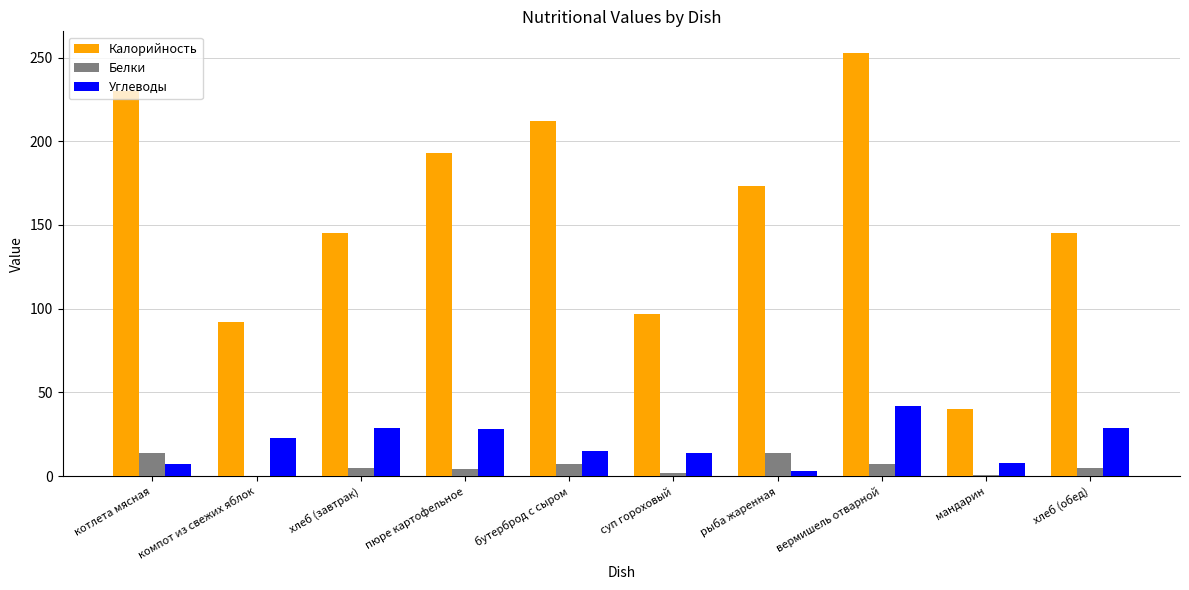

What is the total value across all series at котлета мясная?

251